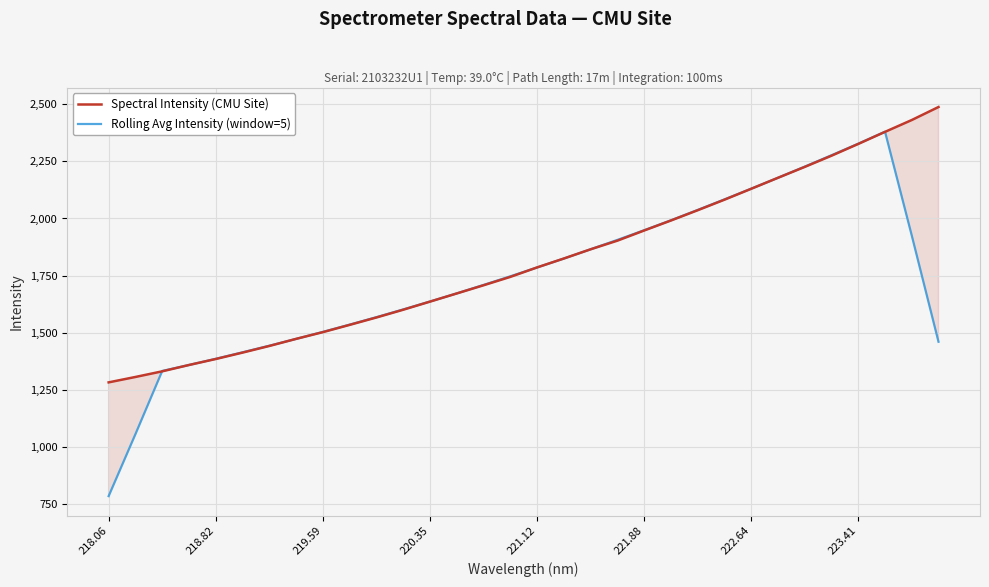

What is the highest value of the Spectral Intensity (CMU Site) series?

2488.4